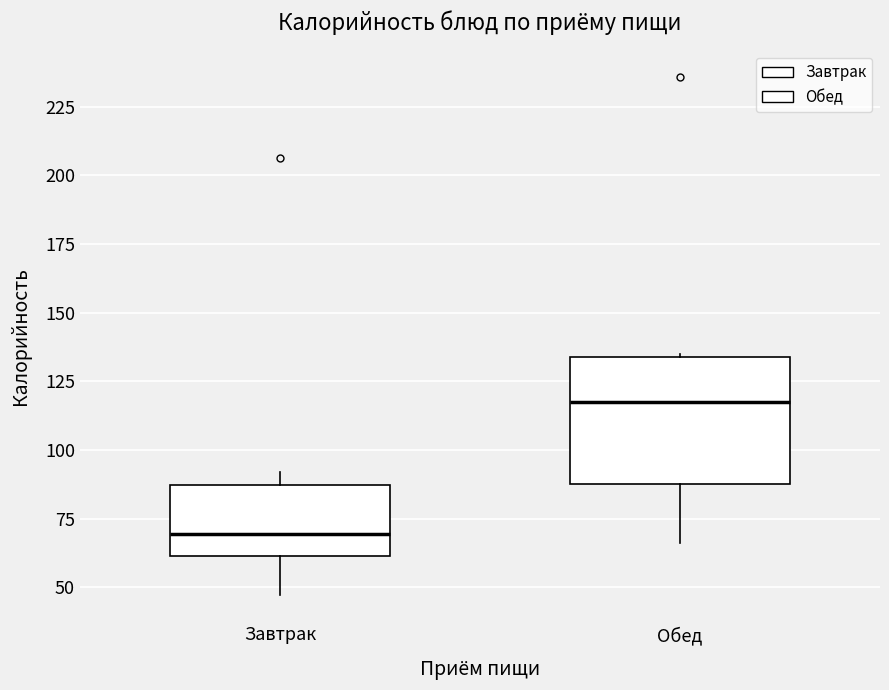

Reading left to right, read every box against the y-axis: the position of its median line, the range the box covers, and the ends of its whiskers. The values are not printed on the chart, so give them approximately, as read against the axis.

Завтрак: median 70, box 60 to 85, whiskers 45 to 90
Обед: median 120, box 90 to 135, whiskers 65 to 135